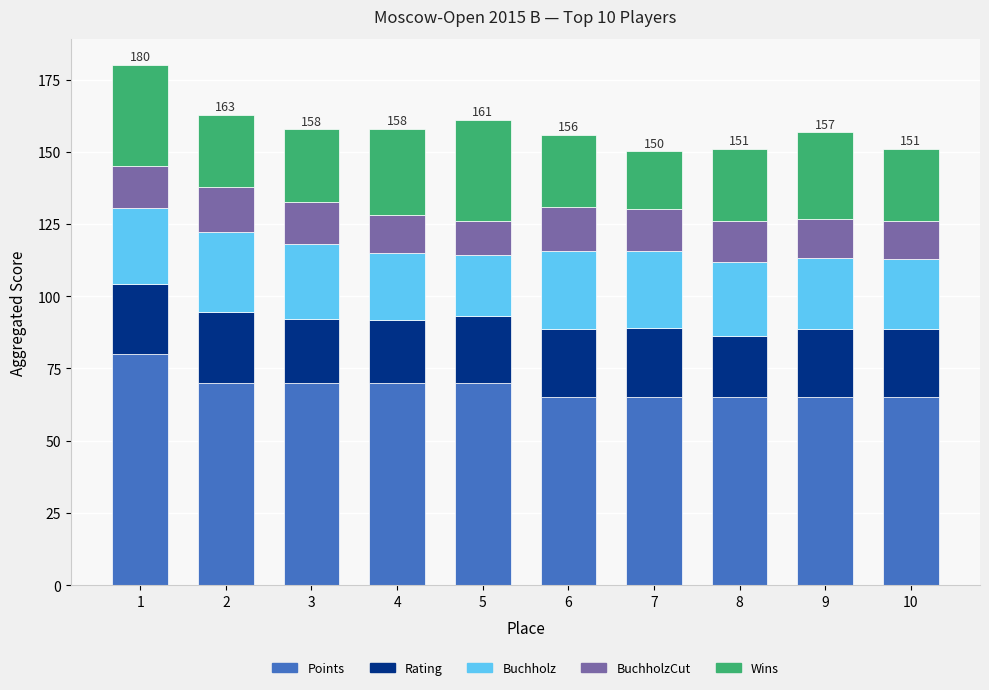

What is the total value across all series at 6?

155.9